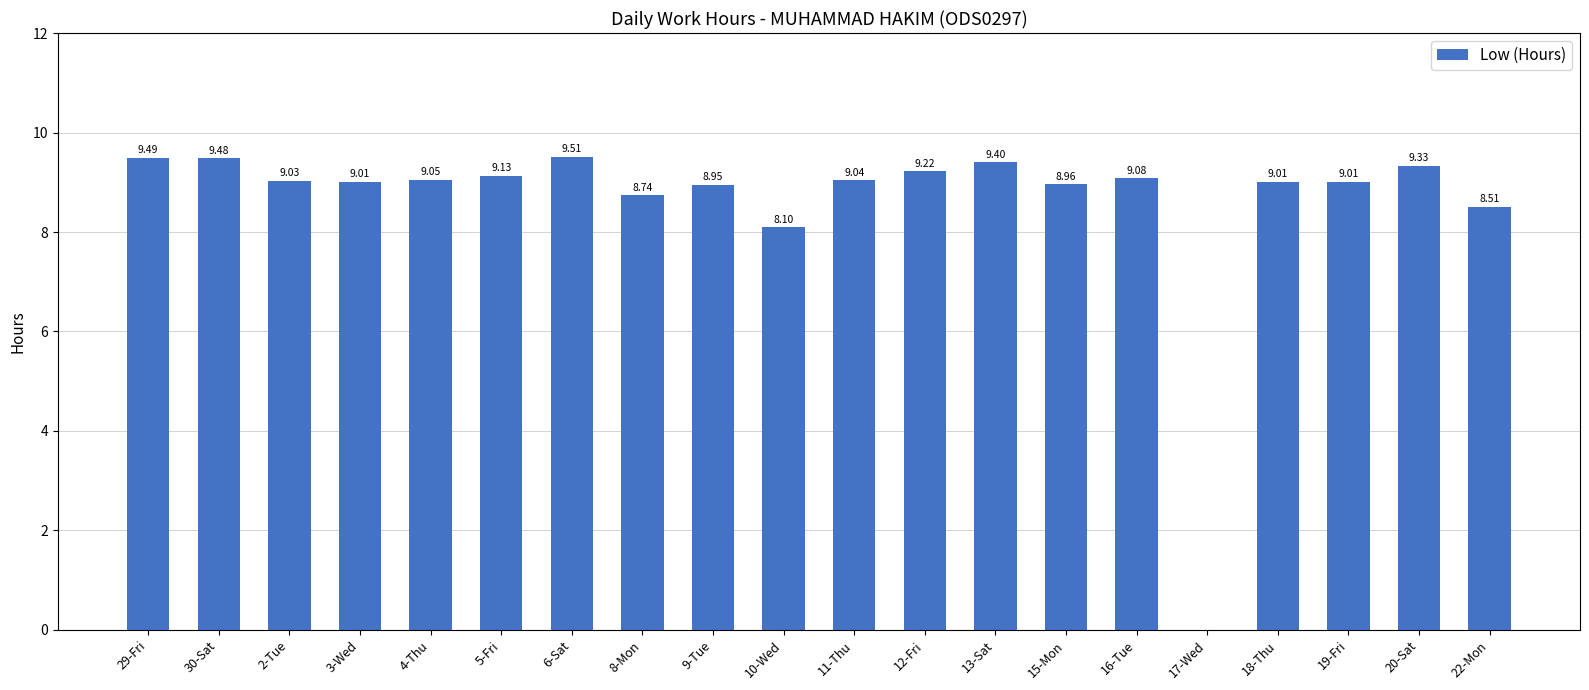

What is the change in value from 3-Wed to 10-Wed?

-0.9